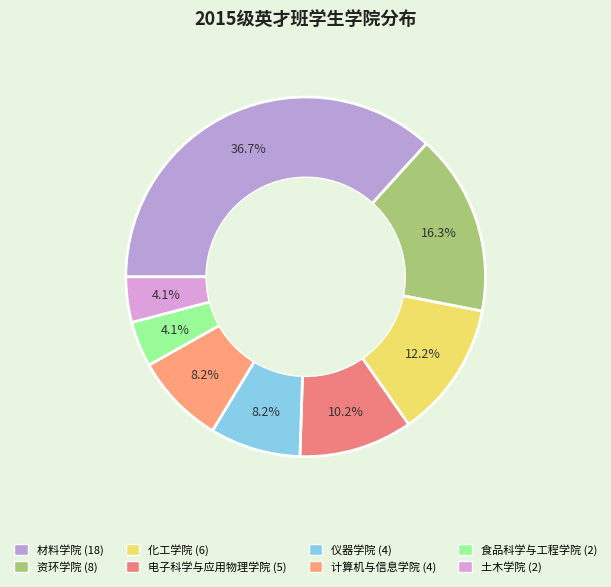

To the nearest percent, what is the combined percentage of 材料学院 and 电子科学与应用物理学院?

47%